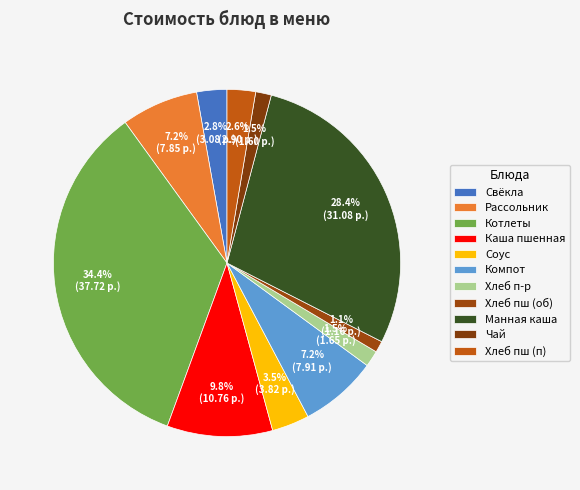

Count the number of slices in the pie.

11